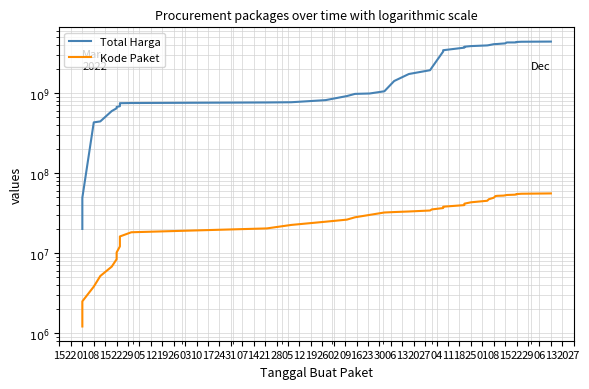

Reading left to right, what are all the values shown in this chart?

Total Harga: 15=19950000	22=48950000	01=428025000	08=440025000	15=592502000	22=641980000	29=667180000	05=681580000	12=729720000	19=743162000	26=746987000	03=758787000	10=763880000	17=812020000	24=912020000	31=971395000	07=982495000	14=1047495000	21=1406995000	28=1721116780	05=1920316780	12=2060116780	19=3284798780	26=3411798780	02=3673916930	09=3771916930	16=3841916930	23=3917836930	30=3948636930	06=4058636930	13=4073386930	20=4080322930	27=4140257930	04=4156045130	11=4266435120	18=4268830870	25=4292511670	01=4326644175	08=4354364175	15=4375595175
Kode Paket: 15=1205257	22=2484906	01=3793469	08=5147986	15=6744991	22=8347594	29=10135964	05=12071053	12=14051239	19=16062379	26=18127562	03=20249012	10=22388585	17=24563134	24=26066046	31=27886487	07=29879947	14=32015607	21=32425462	28=32954848	05=33902126	12=34963392	19=36373339	26=37814048	02=39599829	09=41259014	16=42918948	23=44868070	30=46905474	06=48959405	13=51306160	20=51684790	27=52063457	04=52498335	11=52969314	18=53450786	25=53932314	01=54426440	08=54920755	15=55415344